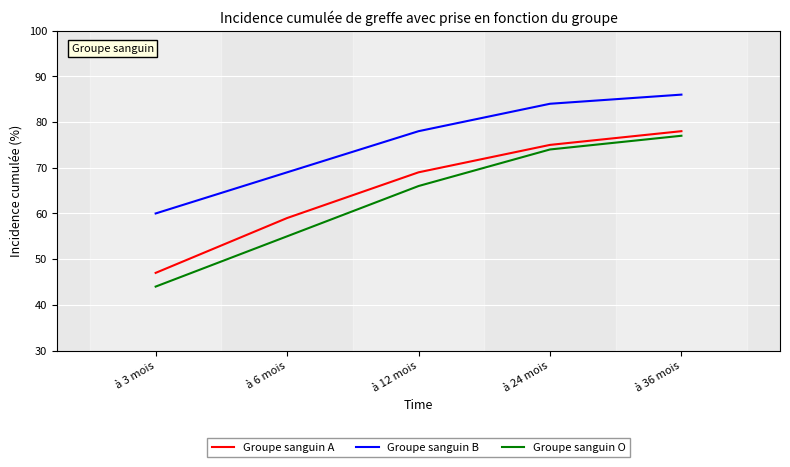

What is the lowest value of the Groupe sanguin A series?

47